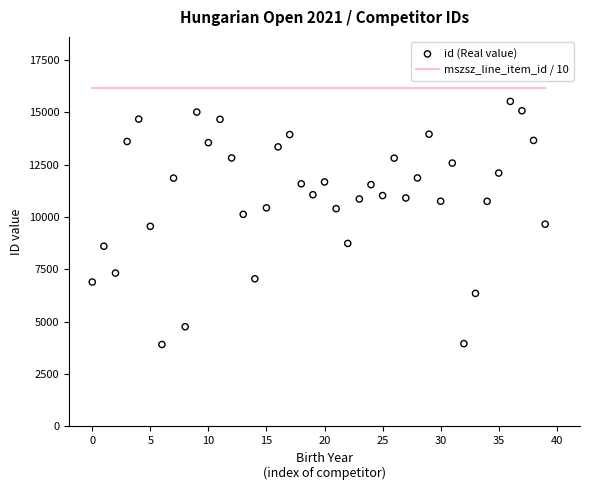

What are all the series names shown in the legend?

mszsz_line_item_id / 10, id (Real value)